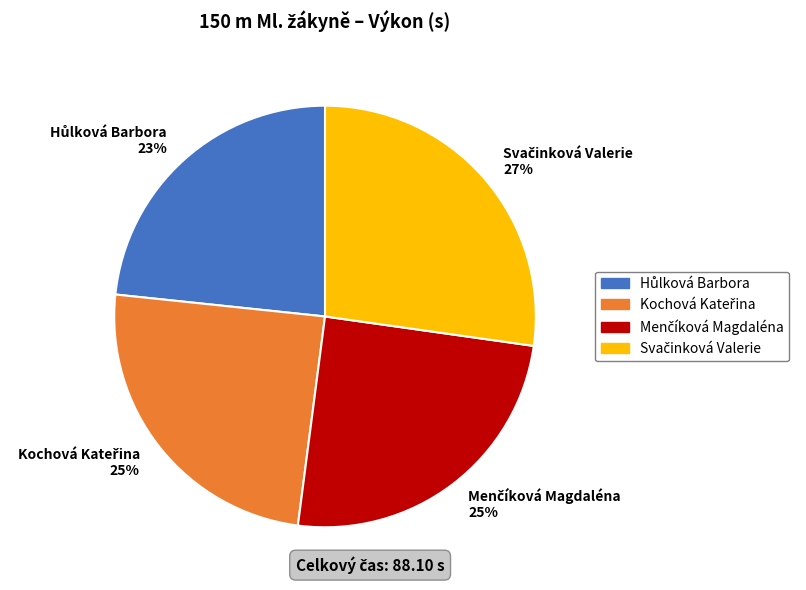

Does any single category account for the majority?

No